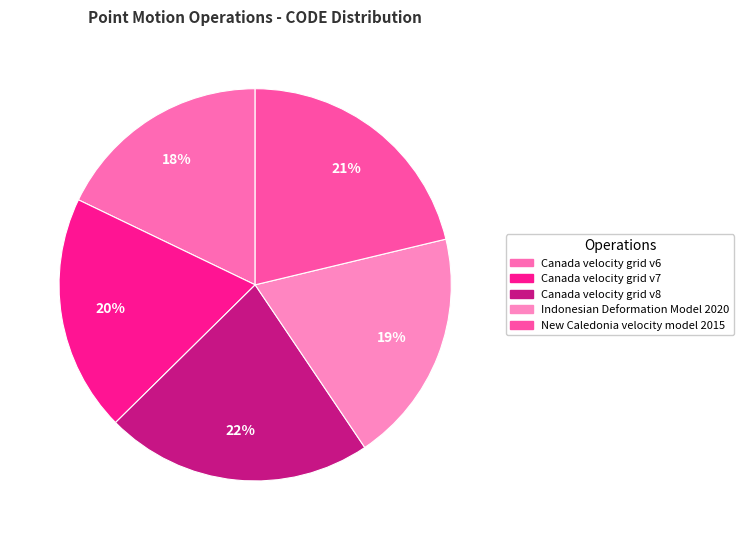

What is the largest slice in the pie chart?

Canada velocity grid v8